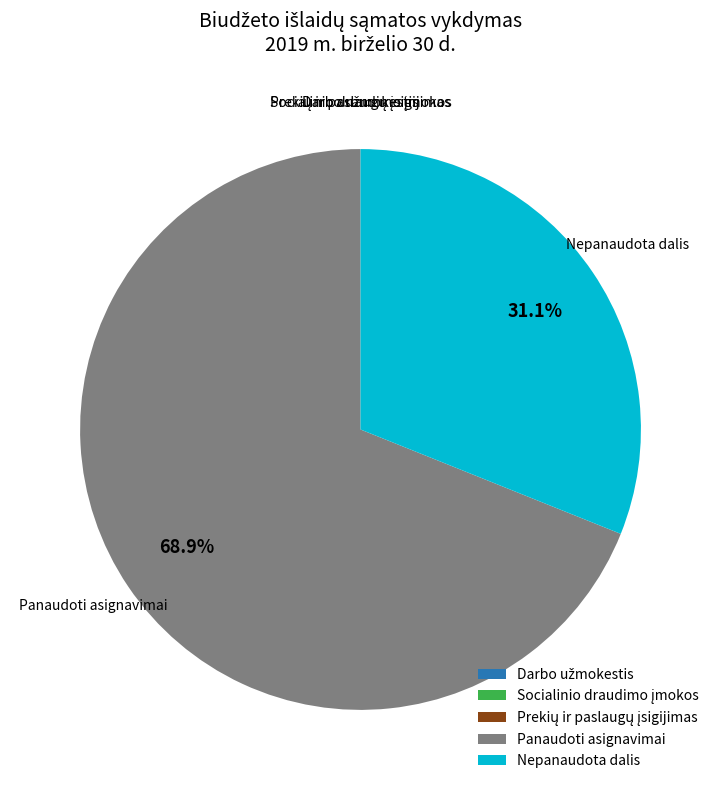

Does Nepanaudota dalis account for over 50% of the chart?

No